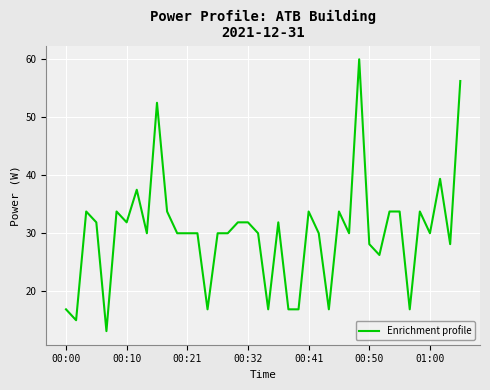

What is the maximum value shown in the chart?

60.0